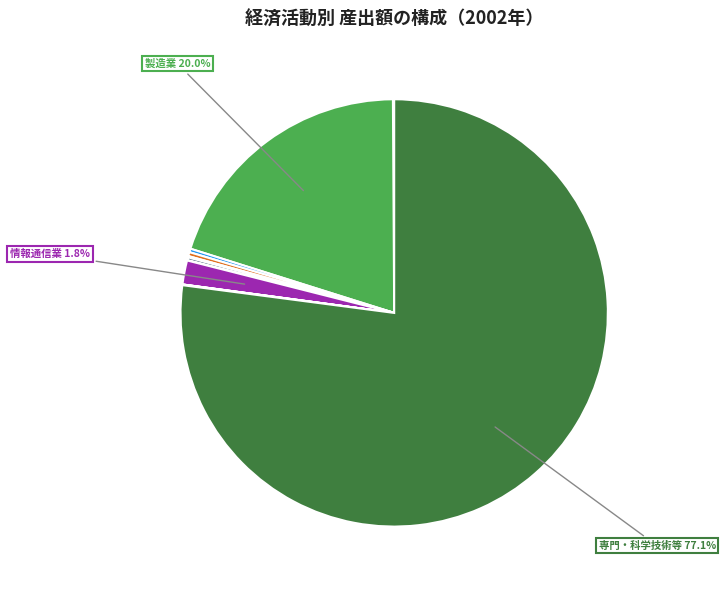

To the nearest percent, what is the average slice percentage?

8%